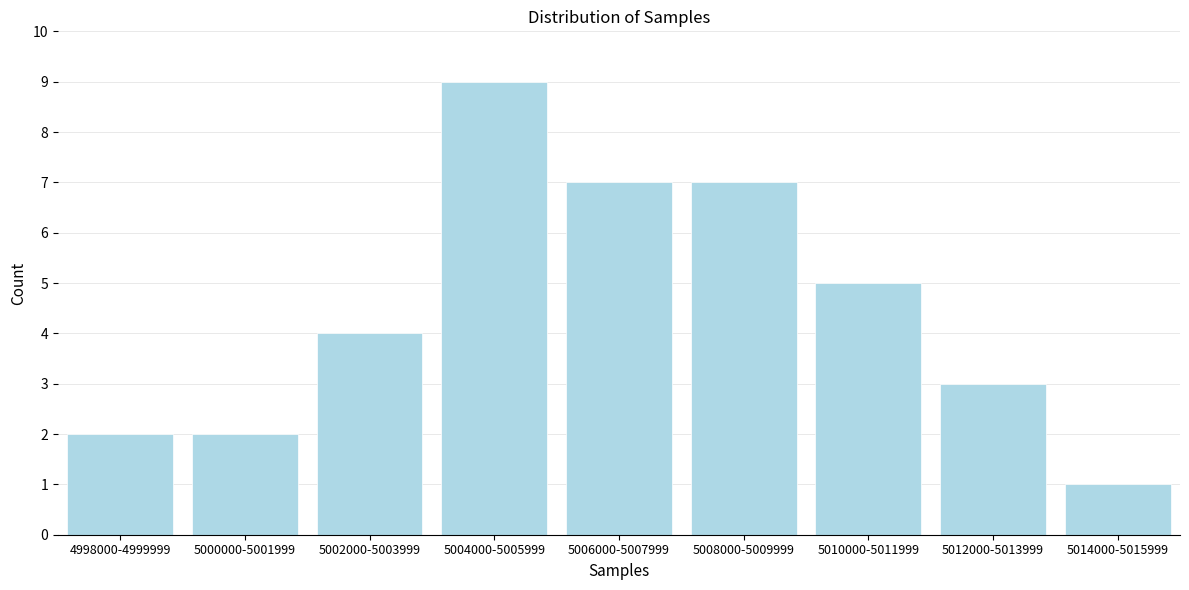

Reading right to left, list all the values displayed in this chart.

1	3	5	7	7	9	4	2	2